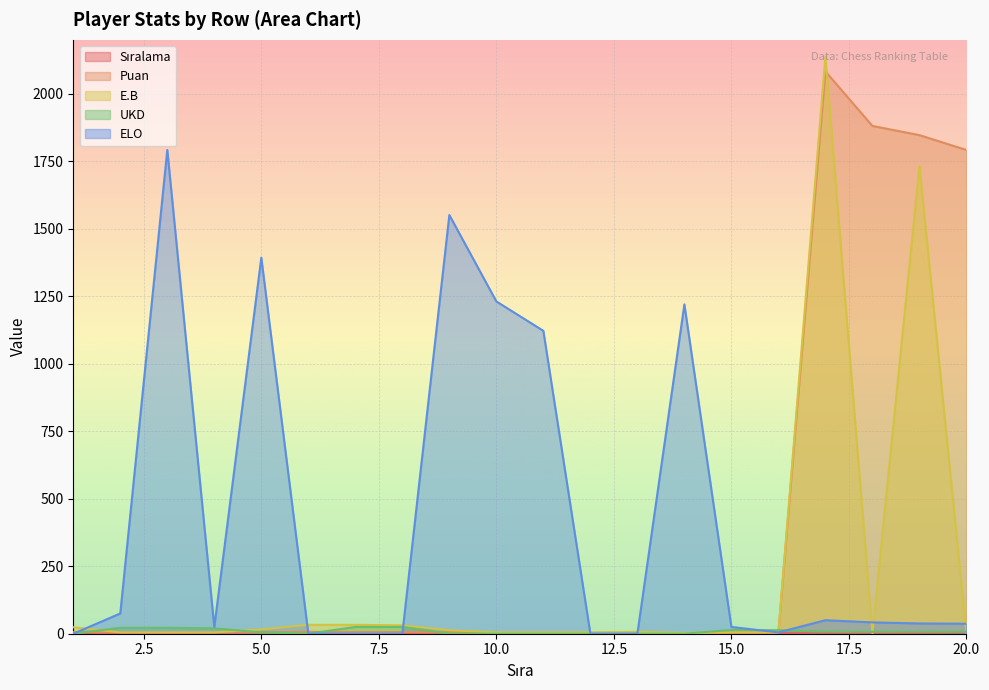

What is the sum of all UKD values?

175